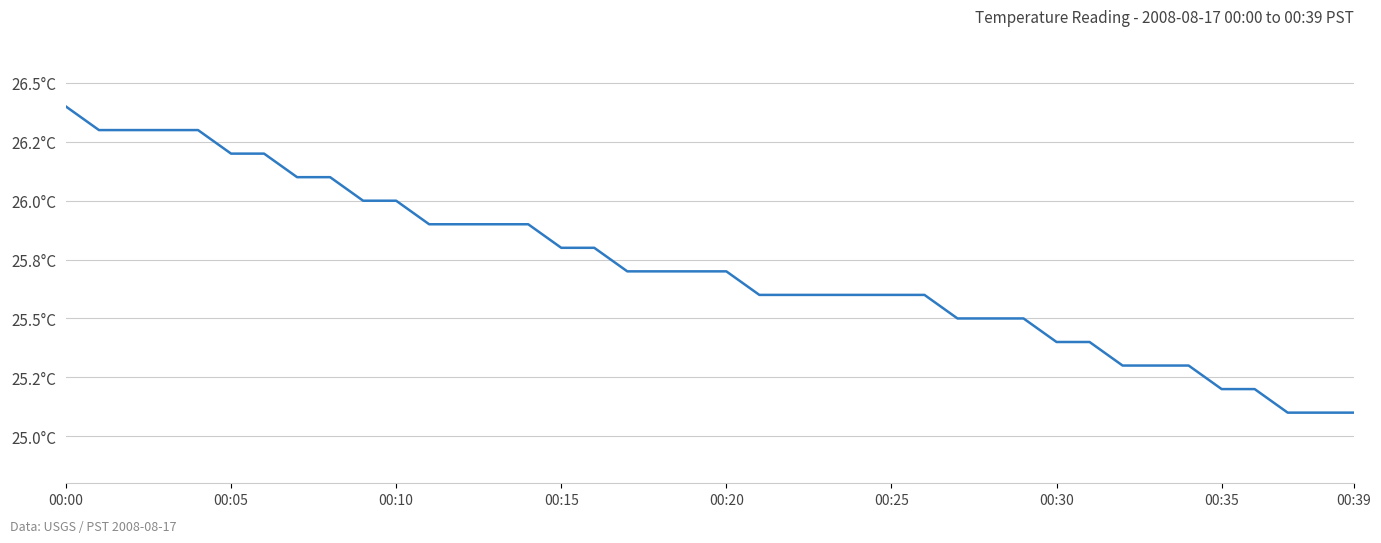

What is the greatest value displayed?

26.4